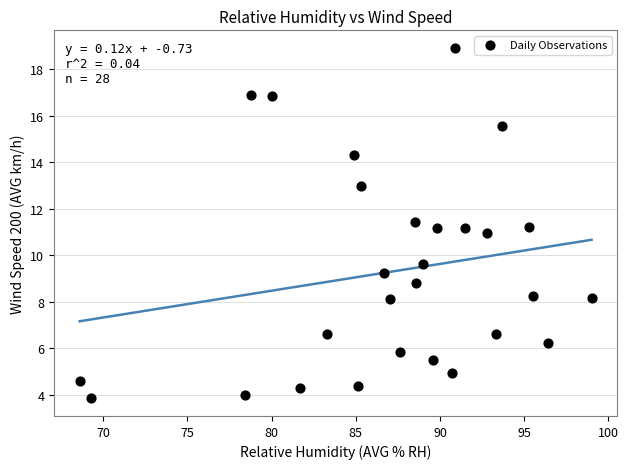

What is the range of Y values (max minus min)?

15.1